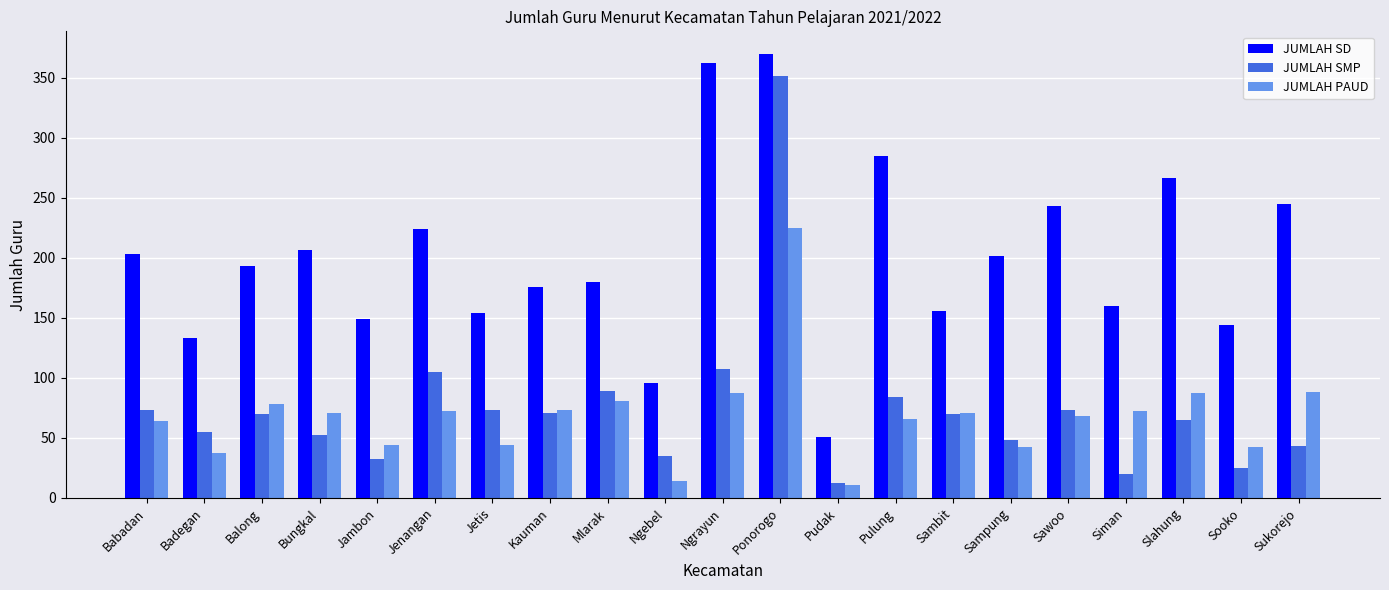

Are the bars grouped side by side (vs. stacked)?

Yes